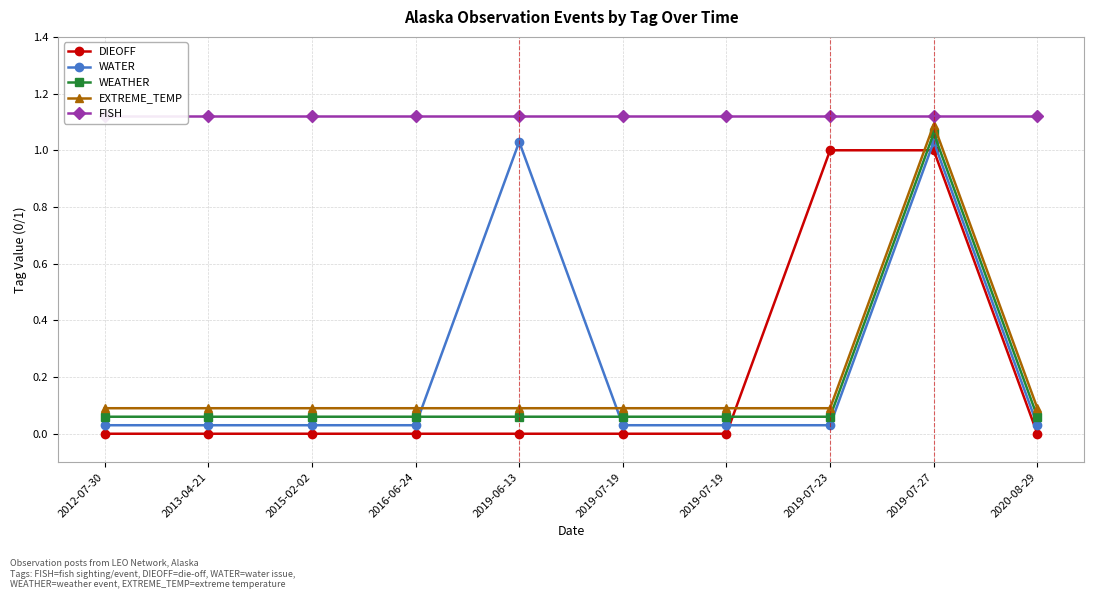

At which category does EXTREME_TEMP reach its first local peak?

2019-07-27